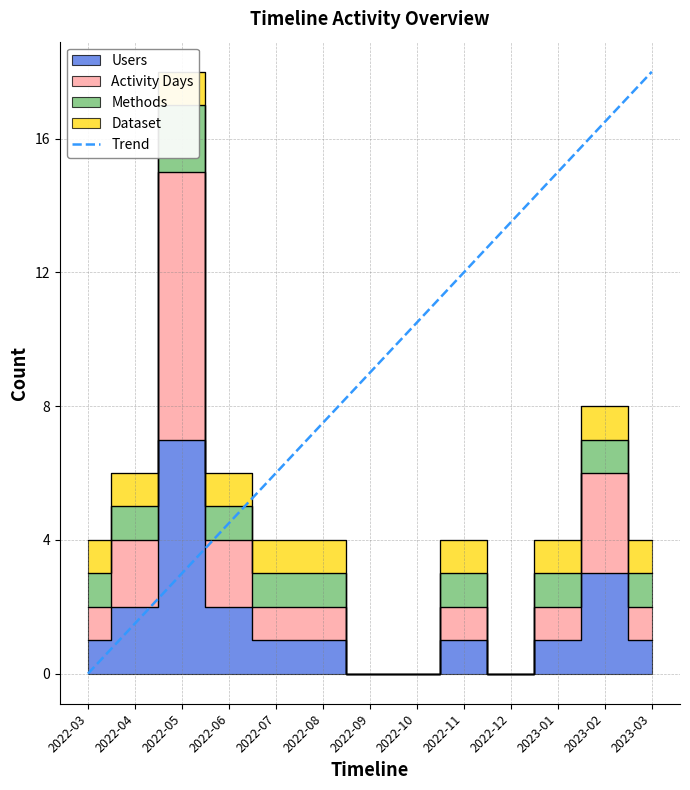

Count the number of categories in the chart.

13